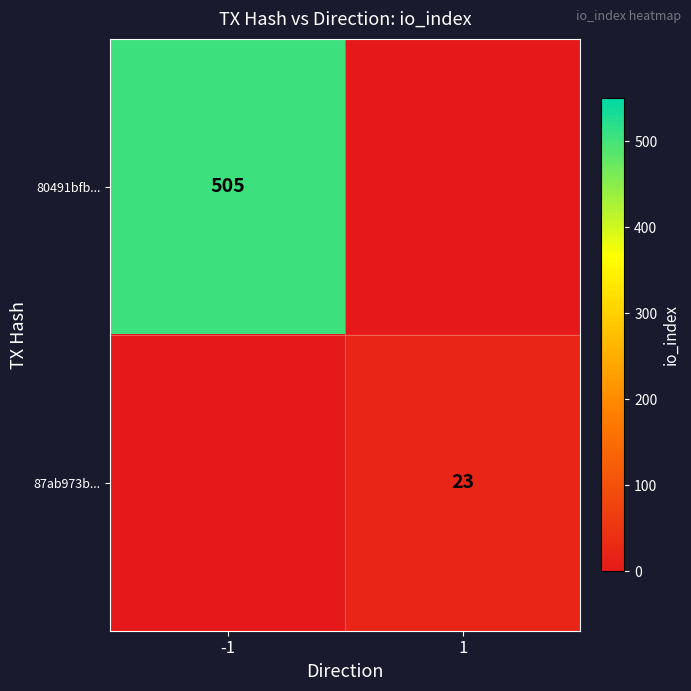

The value of 80491bfb... at -1 is 505. True or false?

True